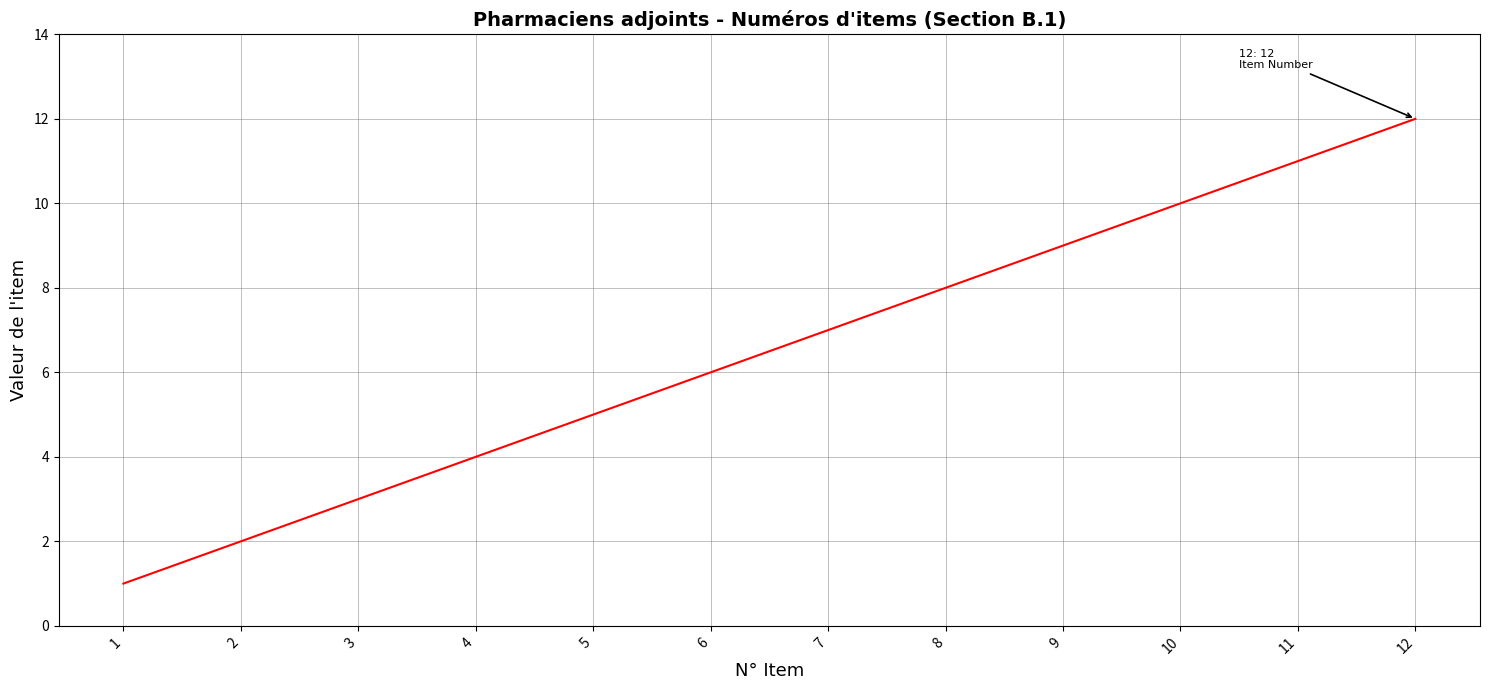

Rank the categories by value from lowest to highest.

1, 2, 3, 4, 5, 6, 7, 8, 9, 10, 11, 12